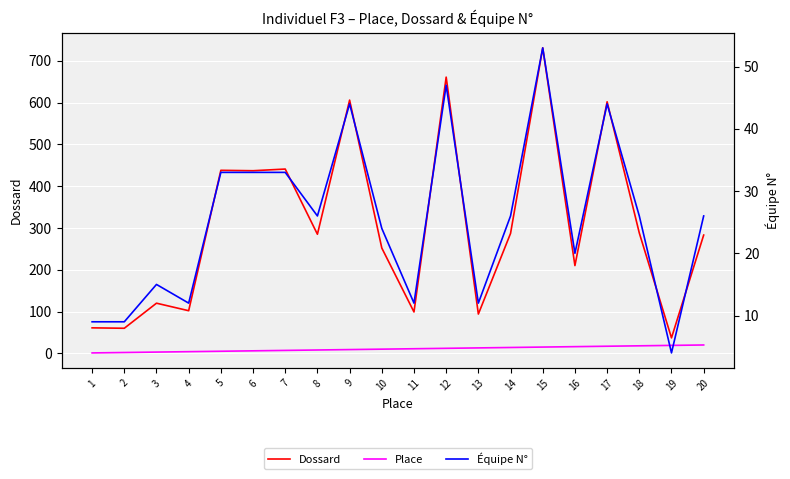

What is the average value of the Équipe N° series?

25